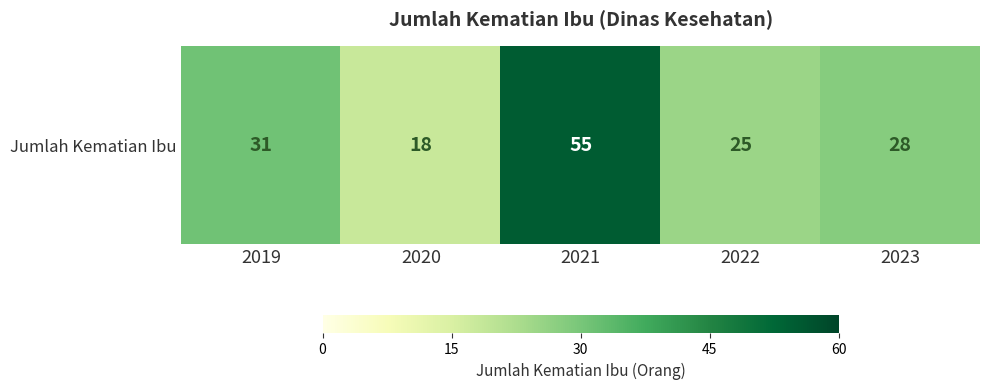

List the labels in order of value, largest first.

2021, 2019, 2023, 2022, 2020